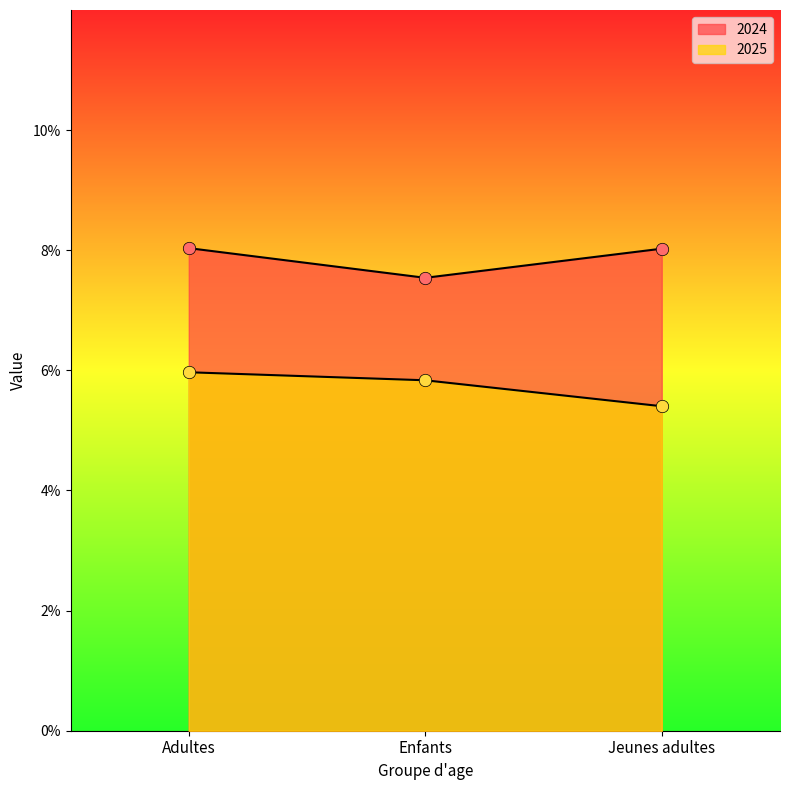

Which series has the largest total across all categories?

2024